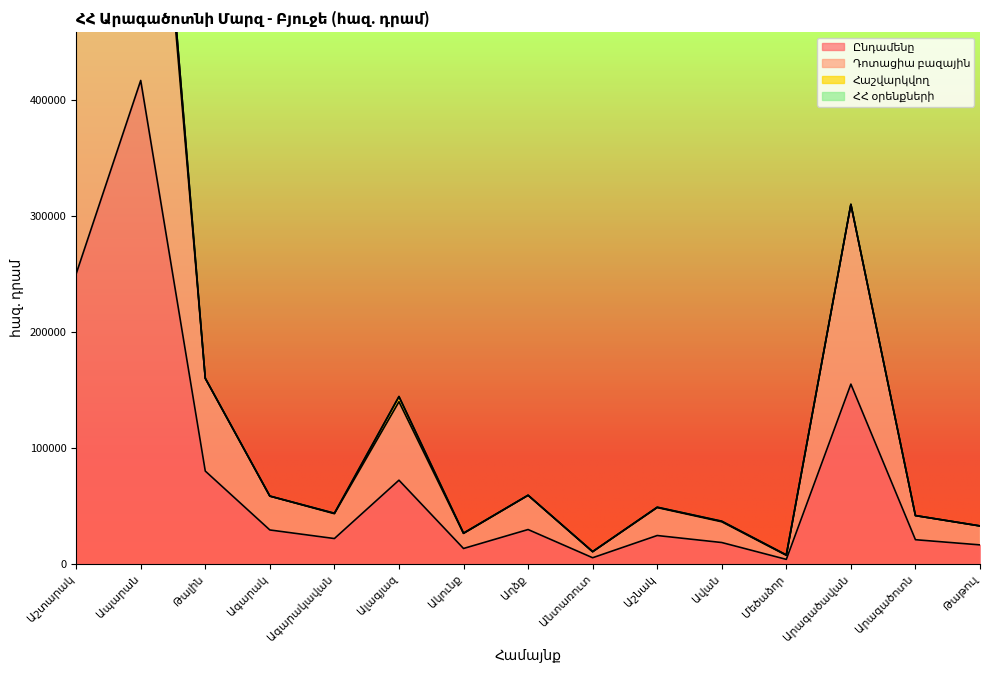

True or false: Ընդամենը has a value of 20815.4 at Արագածոտն.

True